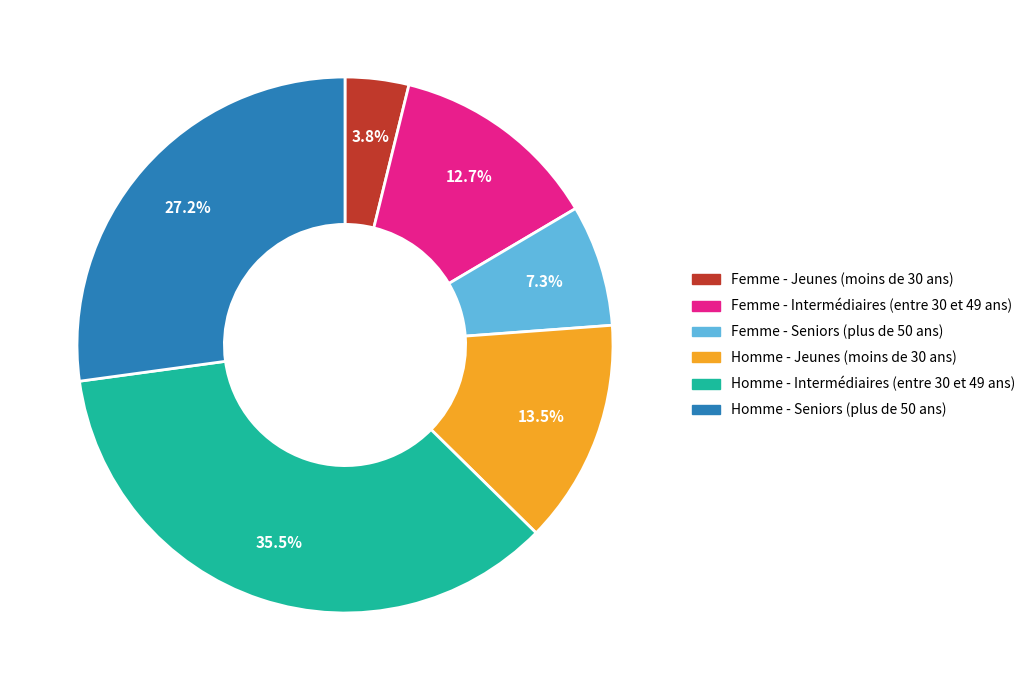

To the nearest percent, what is the combined percentage of Homme - Jeunes (moins de 30 ans) and Femme - Seniors (plus de 50 ans)?

21%